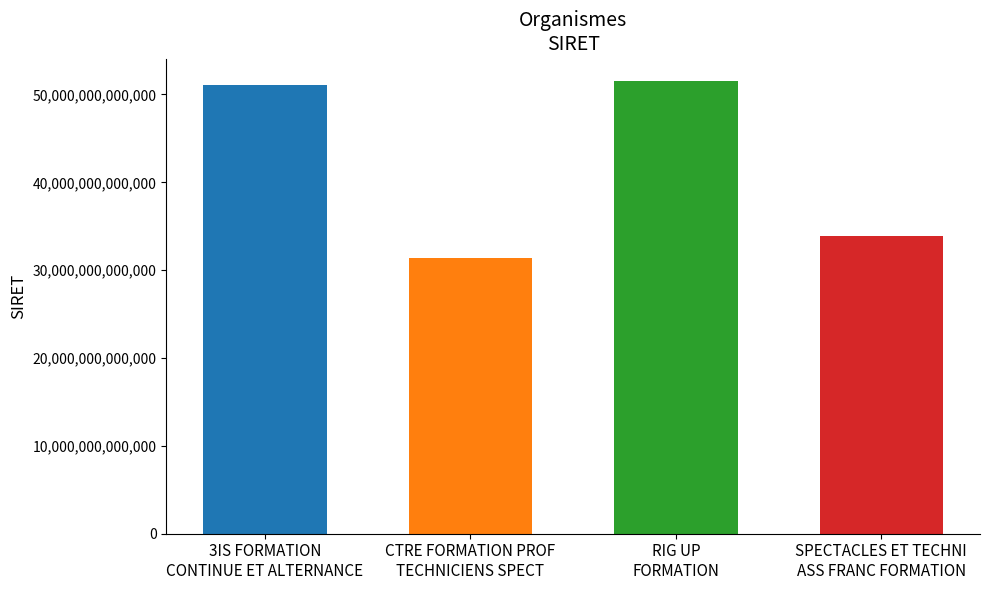

Is it true that the value at SPECTACLES ET TECHNI
ASS FRANC FORMATION is 45668636988927?

False